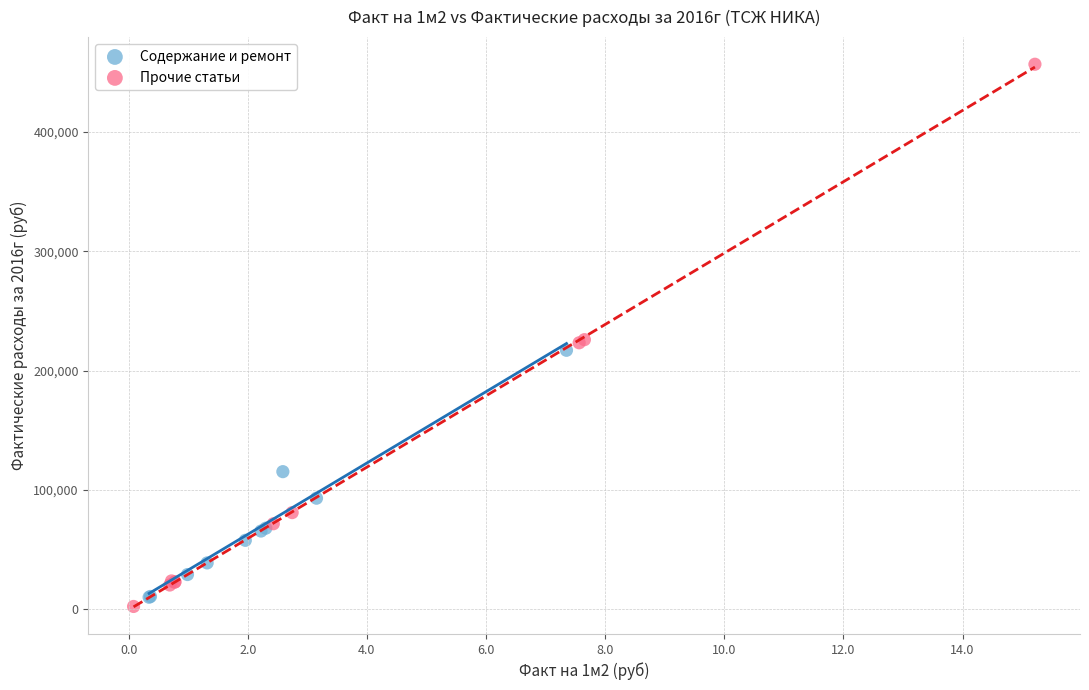

Which series contains the lowest Y value?

Прочие статьи